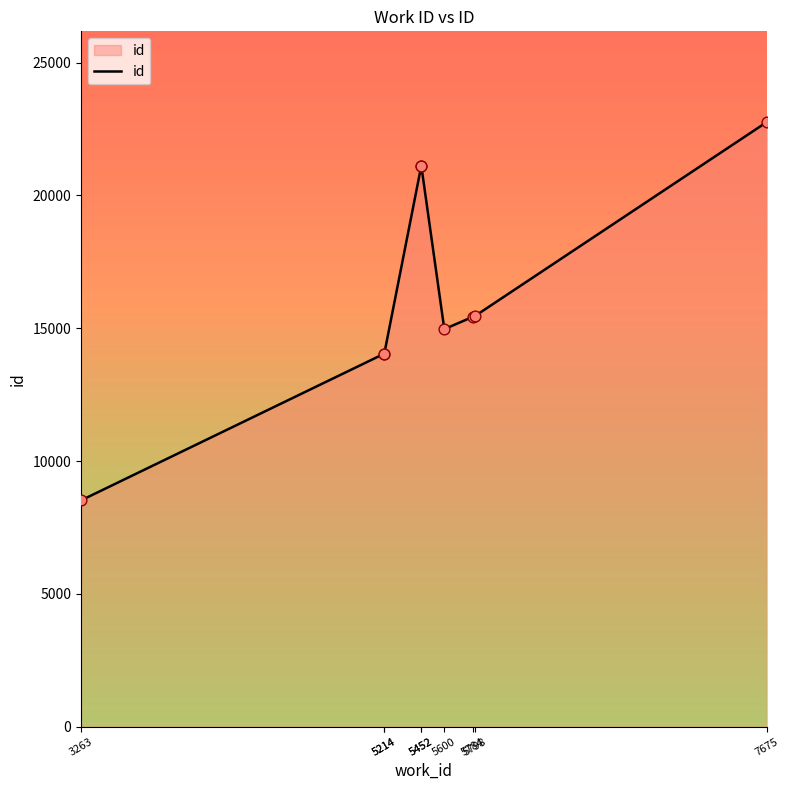

Which has a higher value, 3263 or 5452?

5452